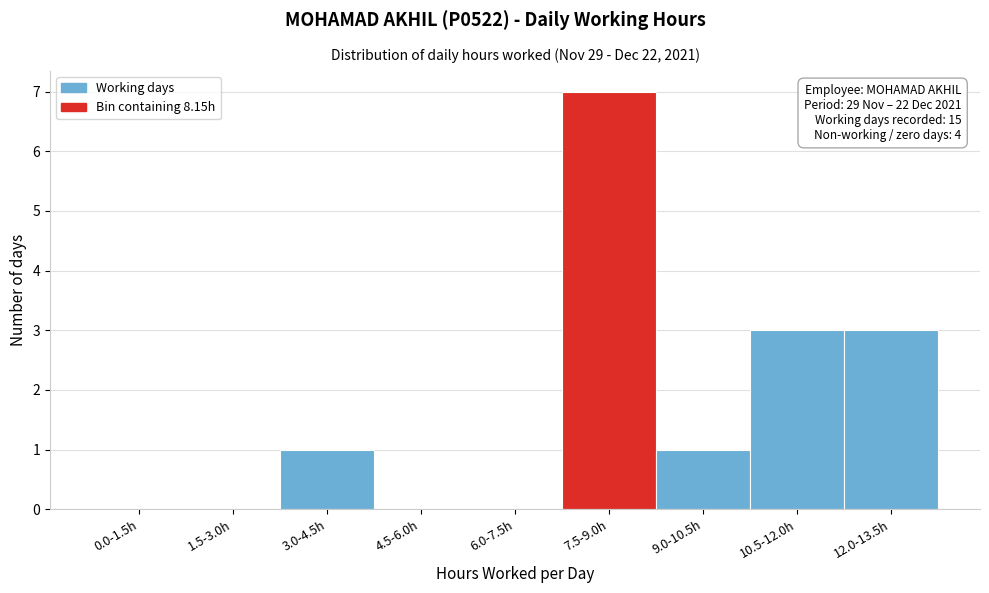

Reading right to left, list all the values displayed in this chart.

12.0-13.5h=3	10.5-12.0h=3	9.0-10.5h=1	7.5-9.0h=7	6.0-7.5h=0	4.5-6.0h=0	3.0-4.5h=1	1.5-3.0h=0	0.0-1.5h=0